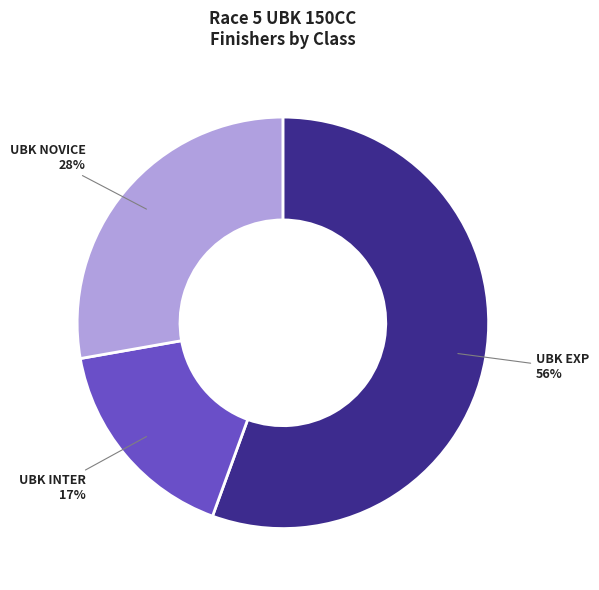

To the nearest percent, what is the difference between the largest and smallest slice percentages?

39%